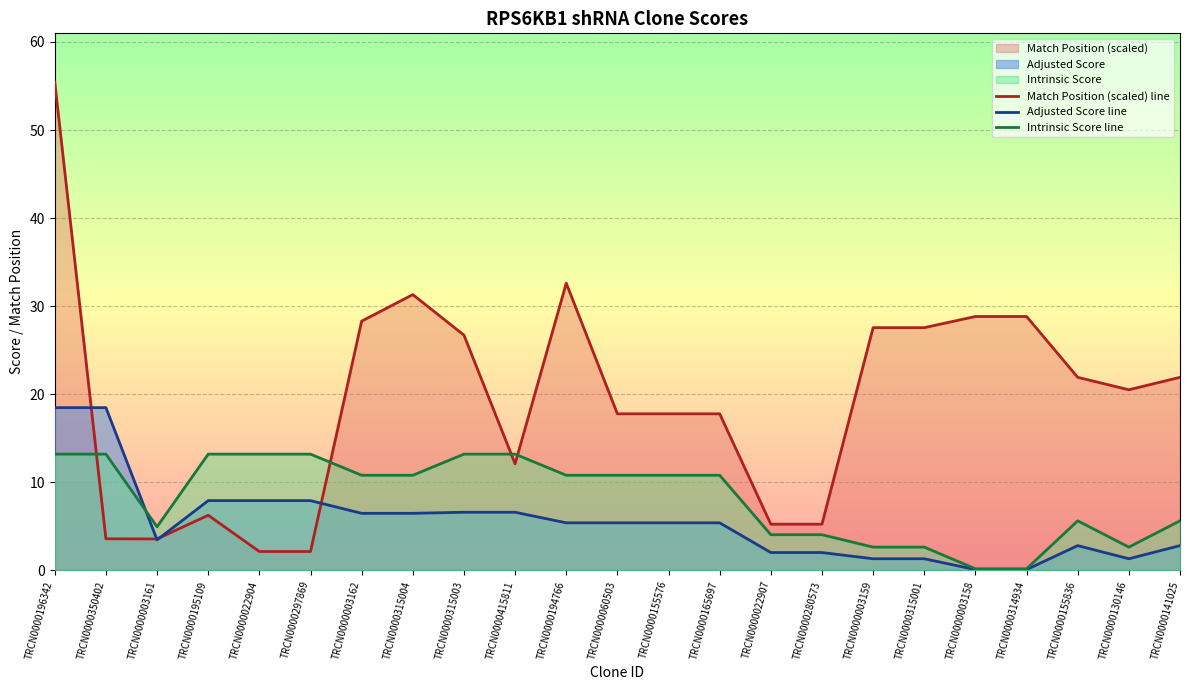

At which label is Adjusted Score line closest to 9?

TRCN0000195109